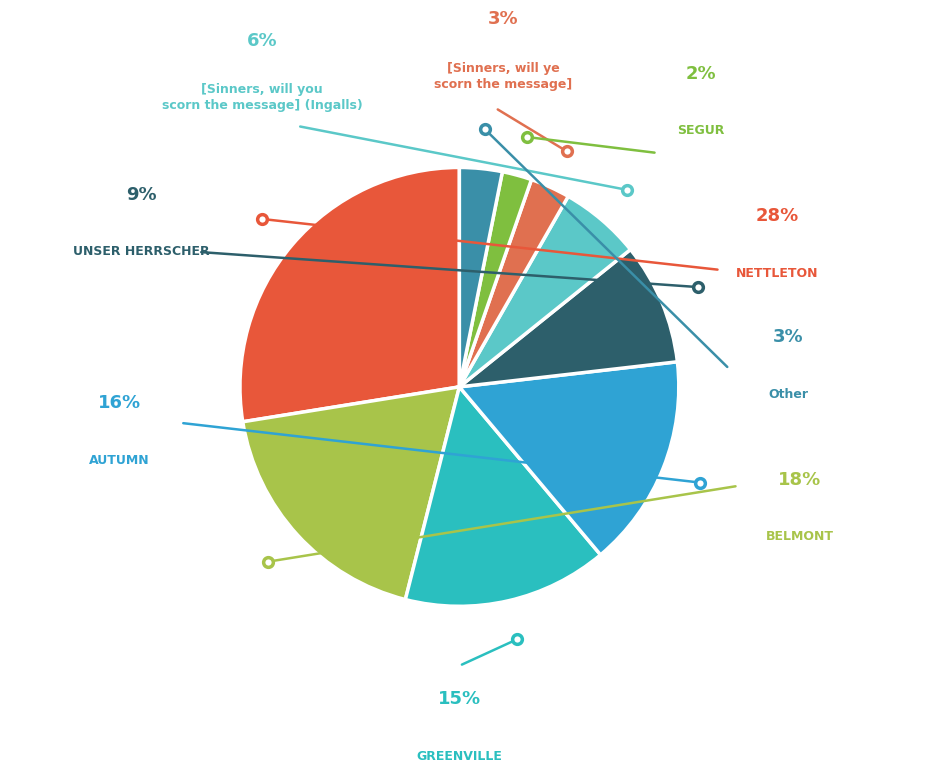

True or false: Other accounts for 3% of the total.

True